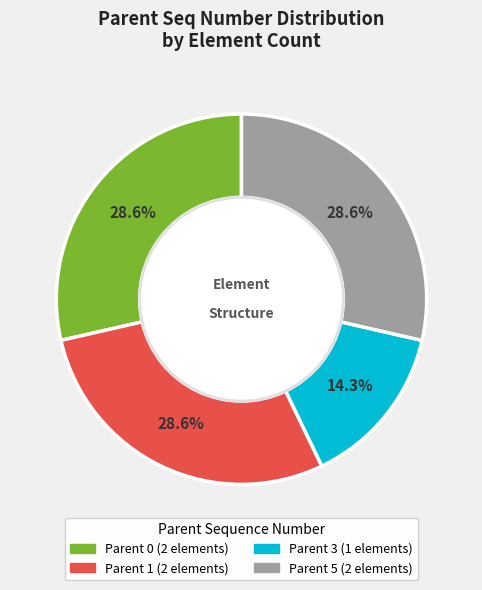

Is there any slice that represents more than half of the pie?

No